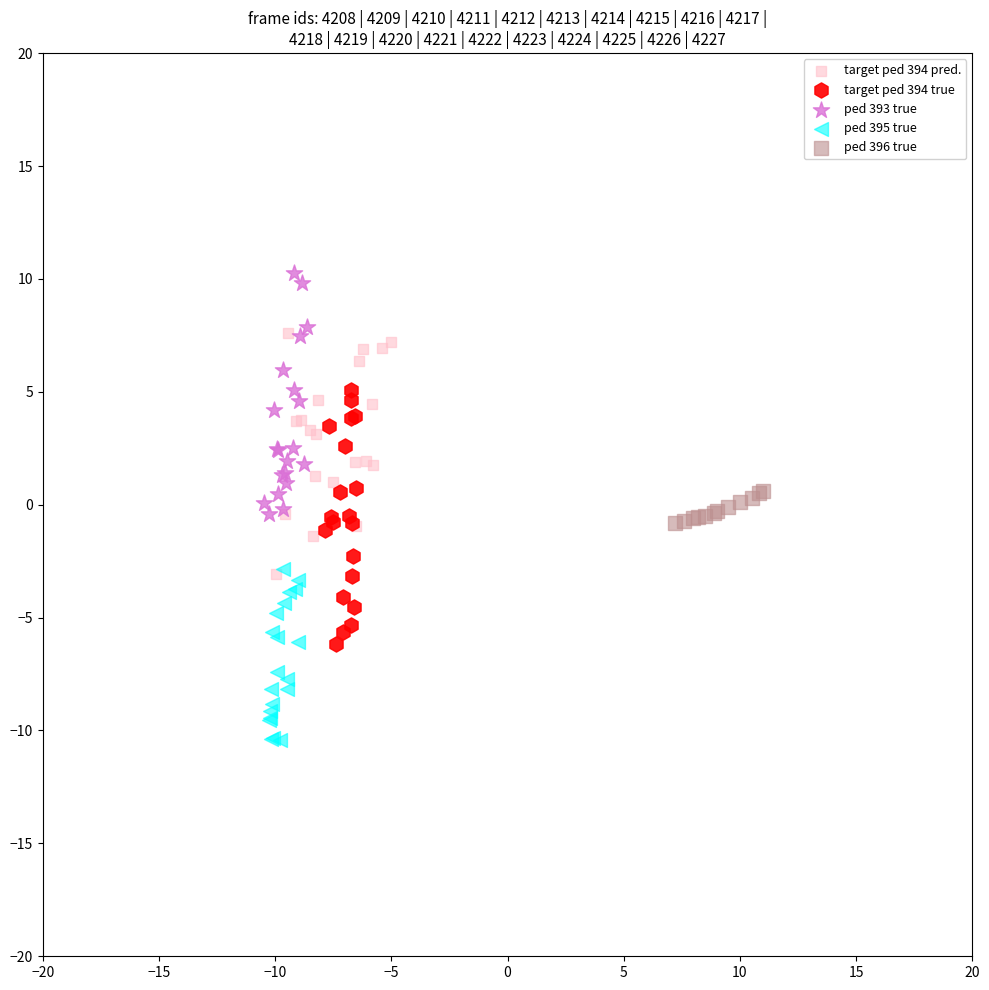

Which series reaches the minimum Y coordinate?

ped 395 true